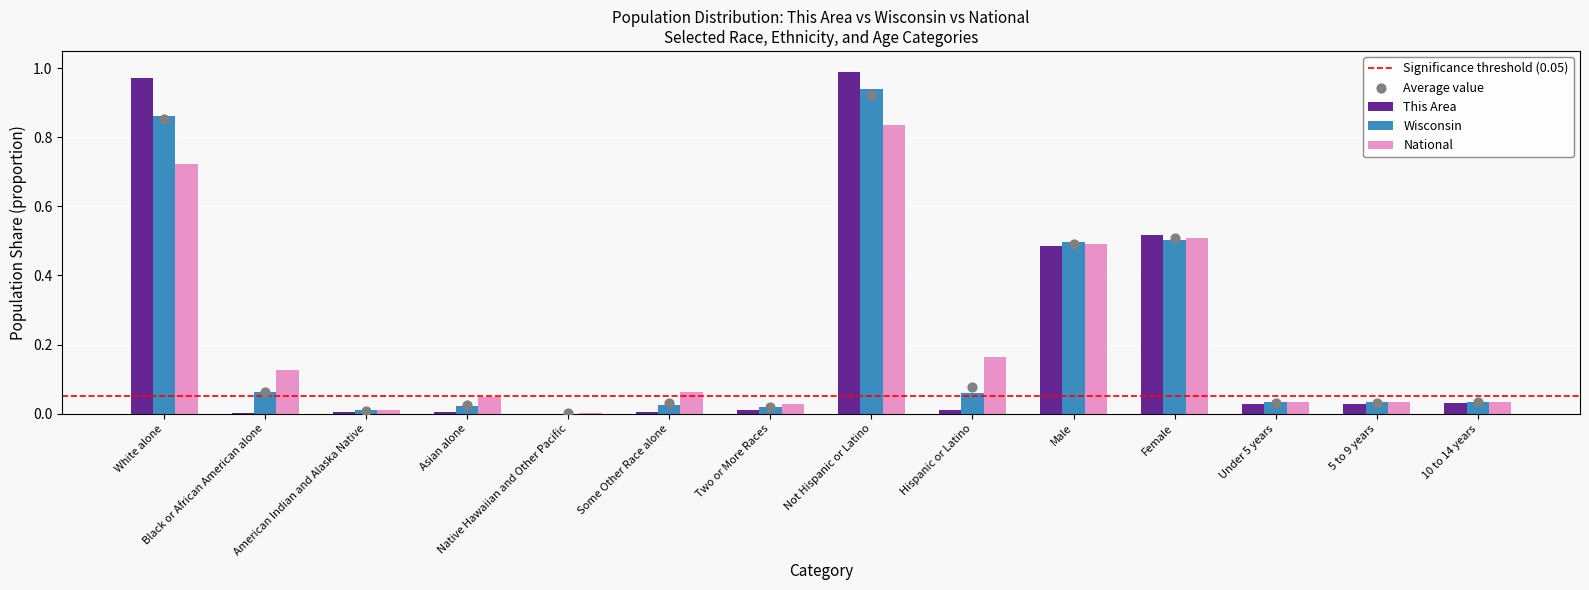

Which series contains the lowest Y value?

This Area